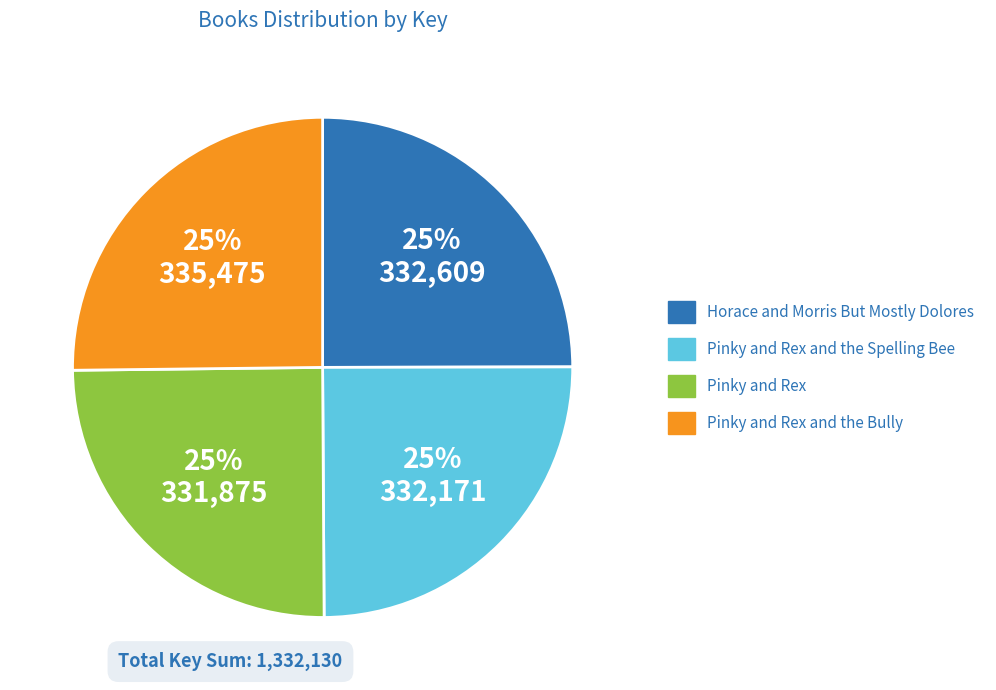

How many slices are in this pie chart?

4